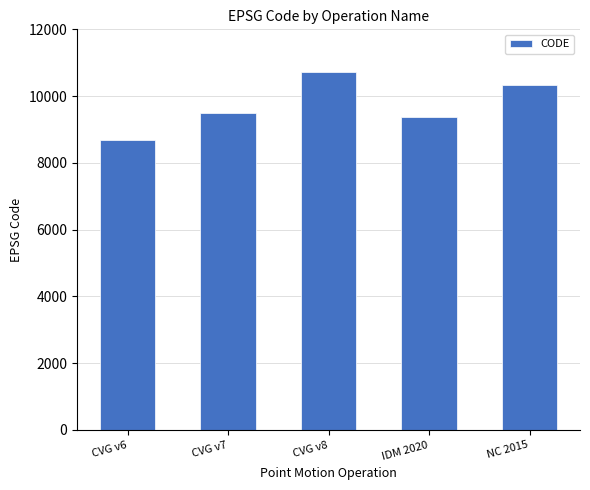

Between CVG v7 and IDM 2020, which is larger?

CVG v7